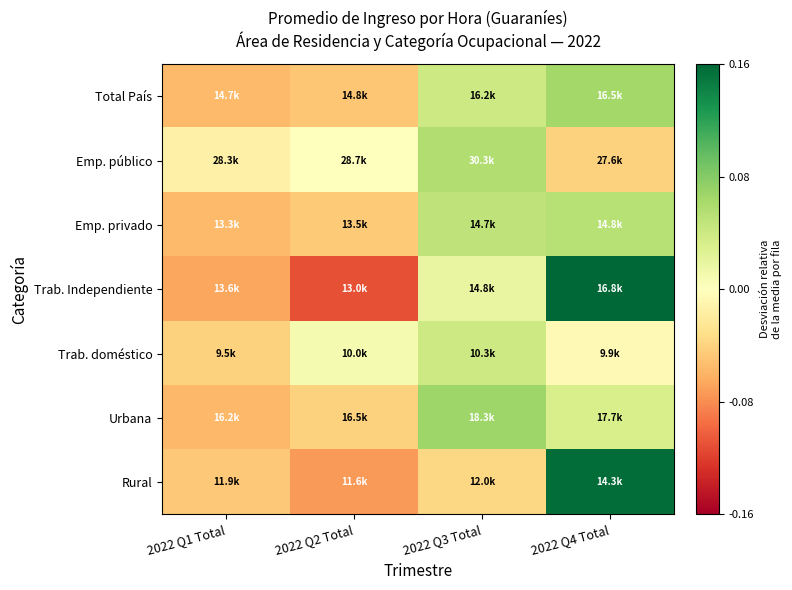

At which category does the chart reach its minimum across all series?

2022 Q2 Total